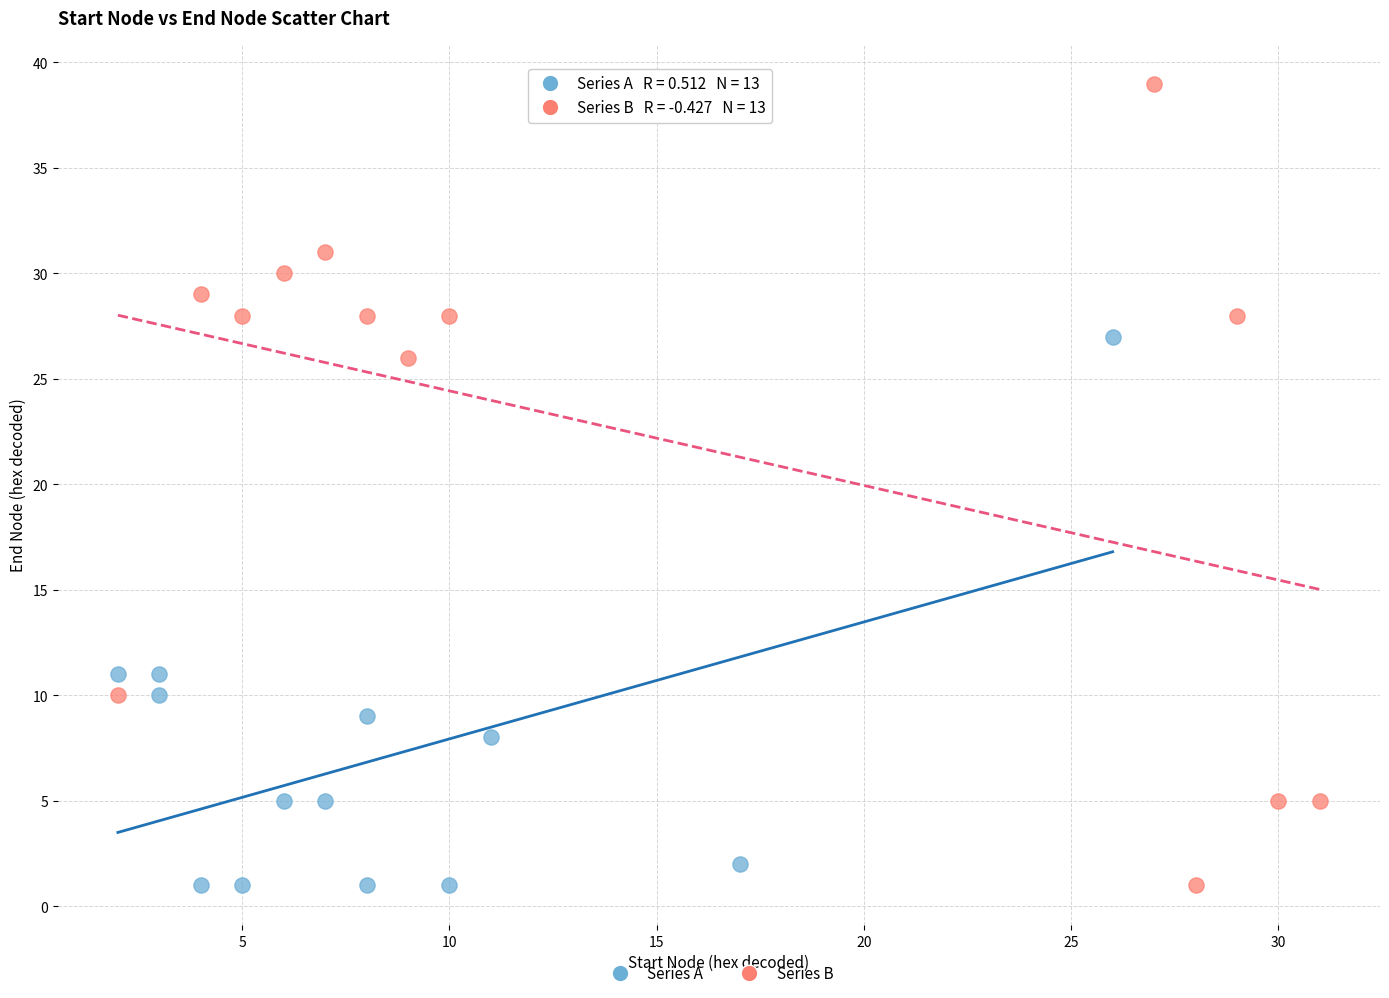

Which series reaches the maximum Y coordinate?

Series B